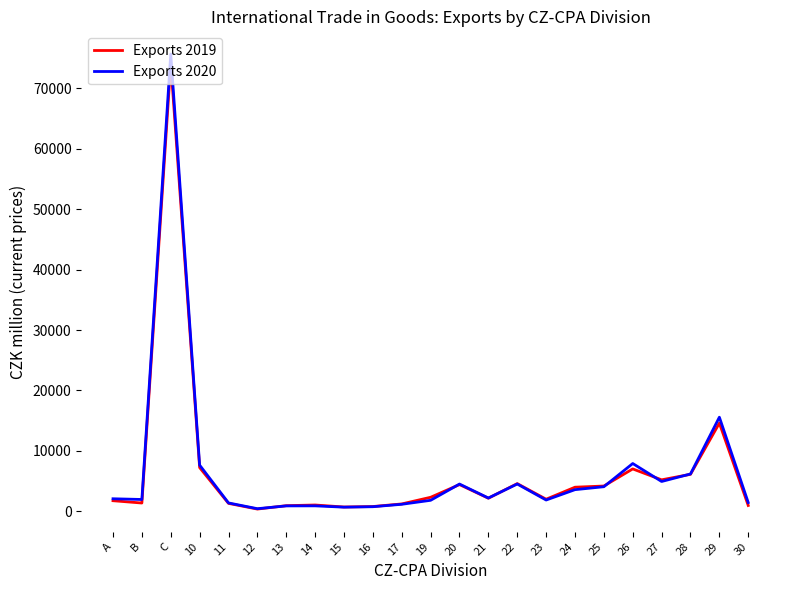

At which category is the sum across all series the highest?

C